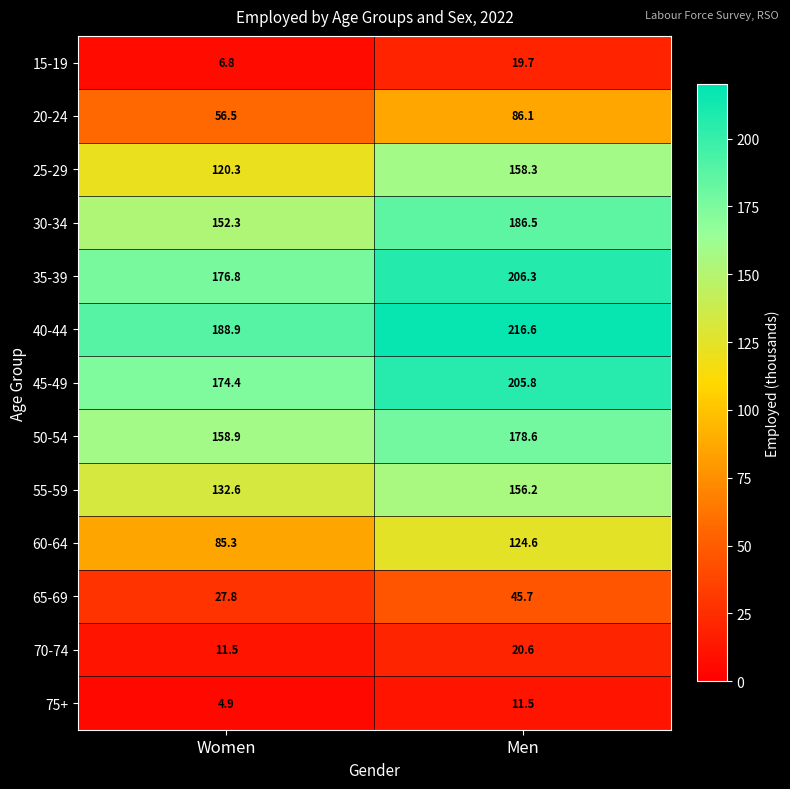

What is the minimum value for 70-74?

11.5